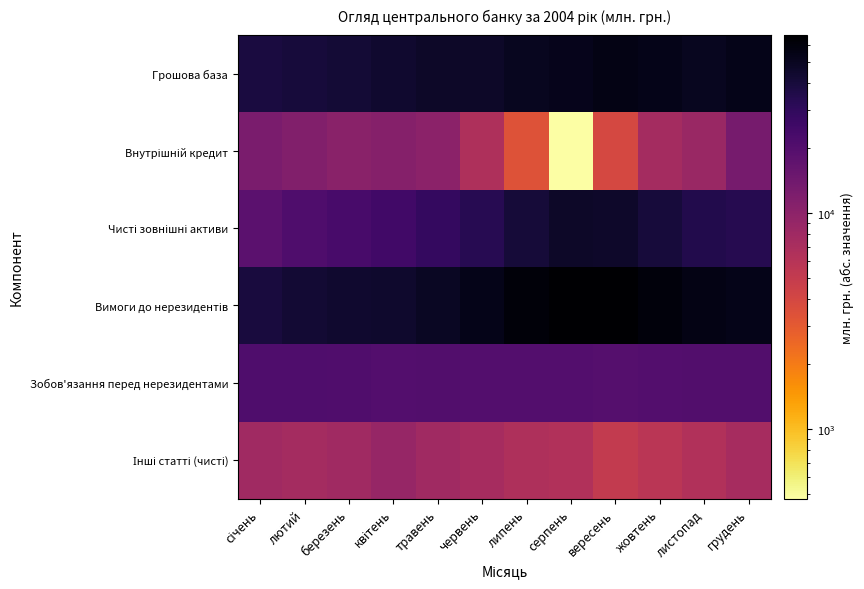

What is the spread (max minus min) of values at червень?

46651.0